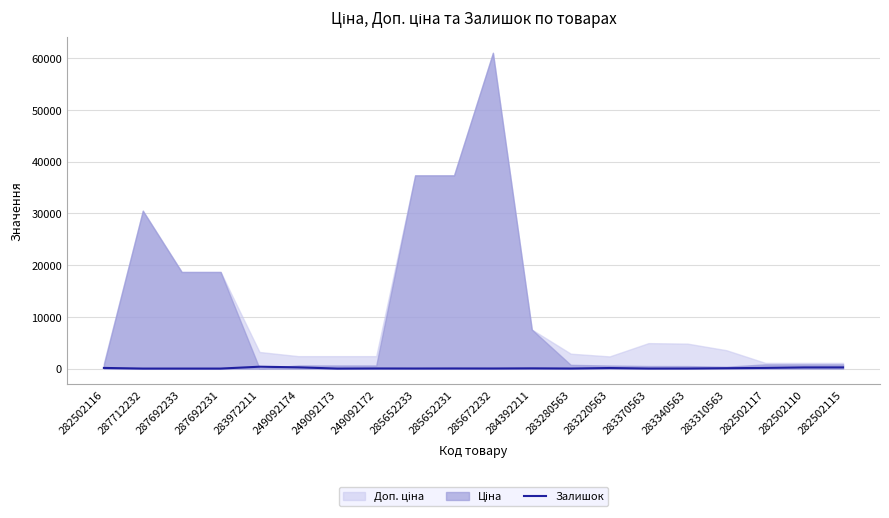

How many positive values are there?

16